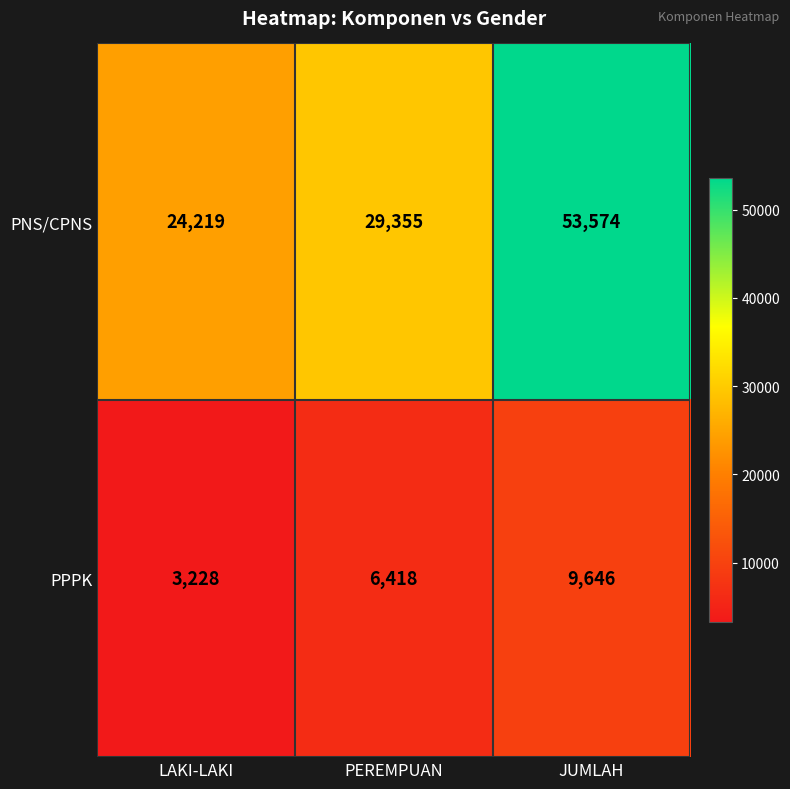

Between LAKI-LAKI and PEREMPUAN, which series saw the biggest shift?

PNS/CPNS